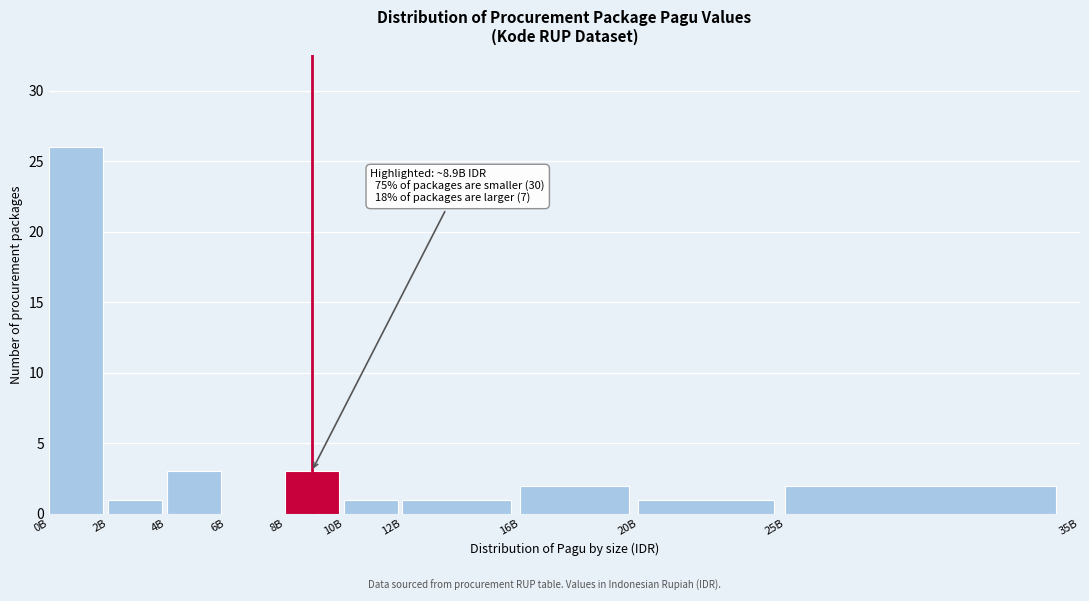

Reading right to left, list all the values displayed in this chart.

25B=2	20B=1	16B=2	12B=1	10B=1	8B=3	6B=0	4B=3	2B=1	0B=26